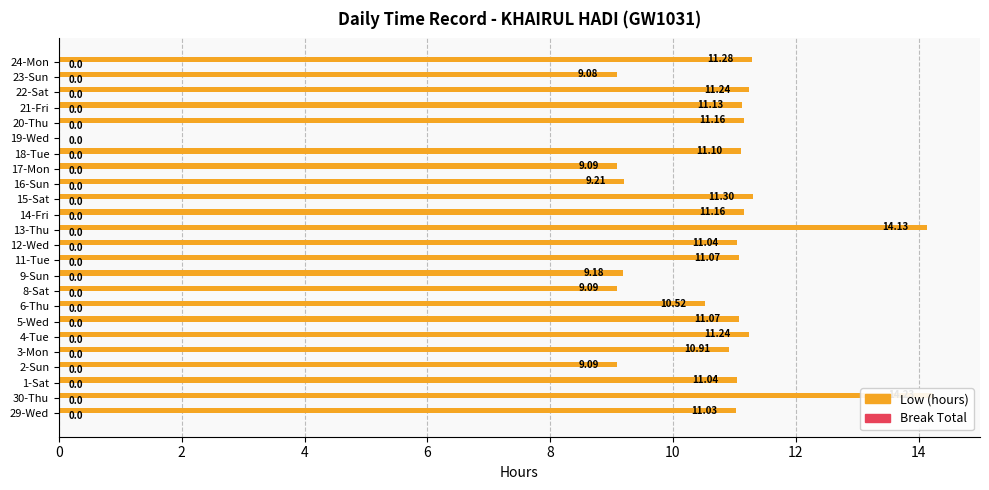

At 16, list the series in order from largest to smallest.

Low (hours), Break Total